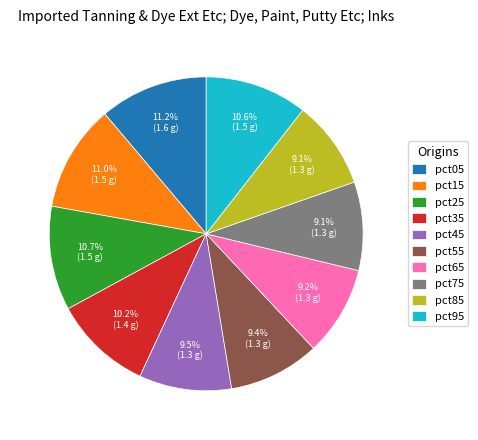

How many segments does this pie chart have?

10